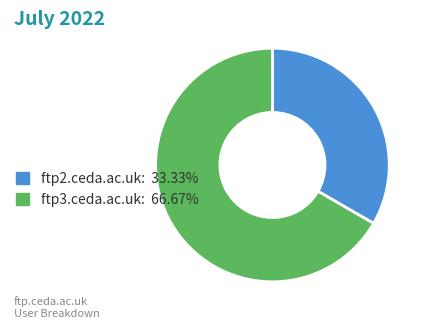

Which category accounts for the majority?

ftp3.ceda.ac.uk